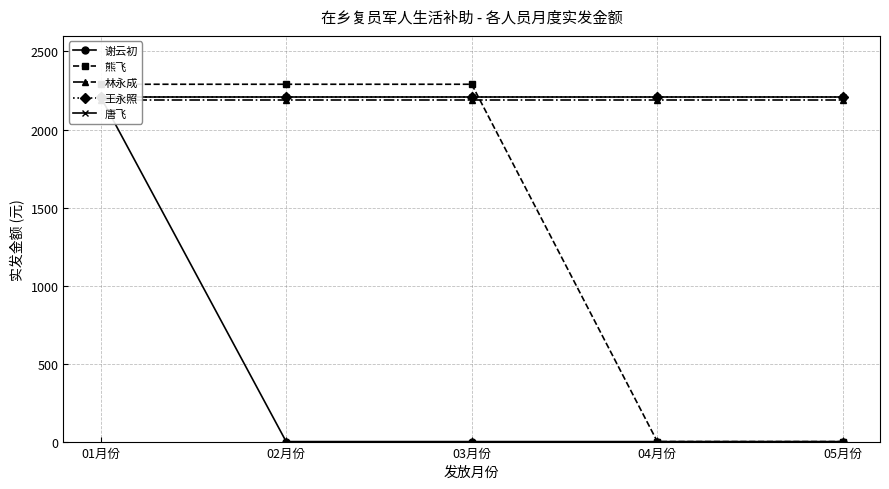

Which series changed the most between 04月份 and 05月份?

谢云初